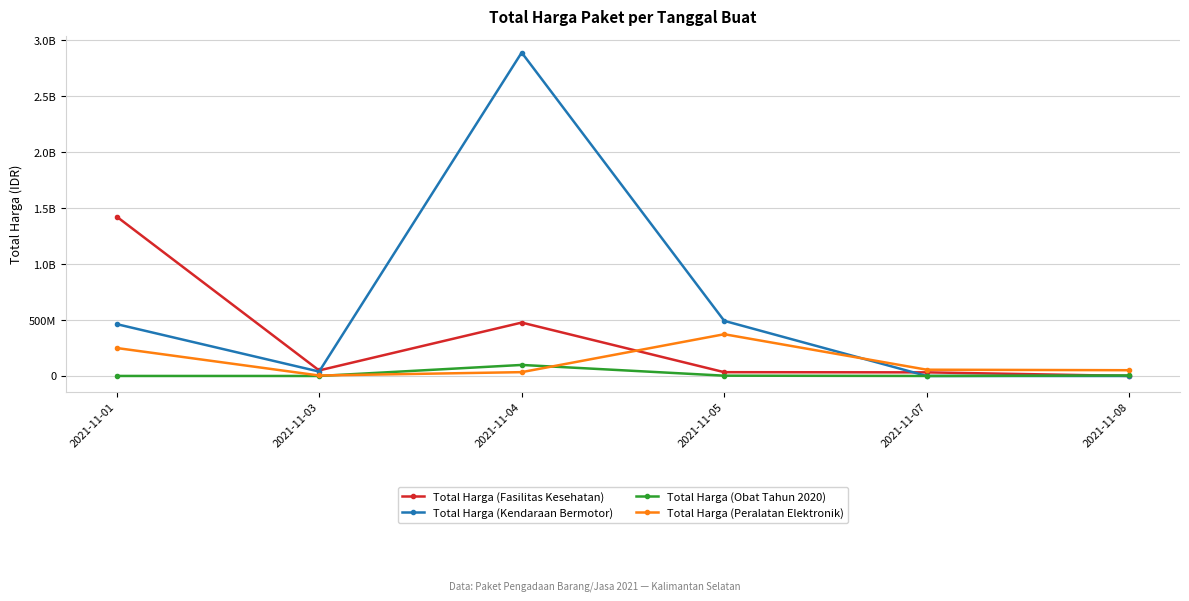

What is the average value of the Total Harga (Fasilitas Kesehatan) series?

336702836